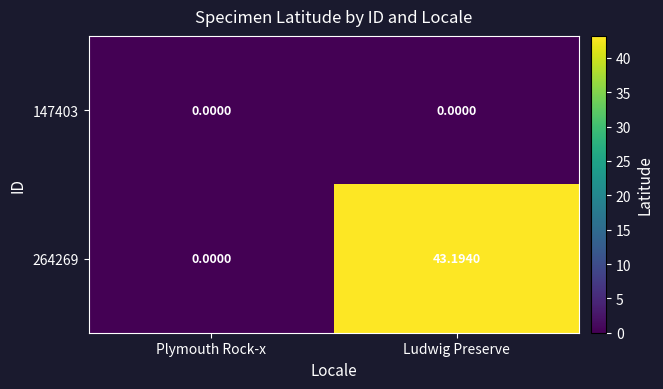

At which label does 264269 first exceed 43?

Ludwig Preserve